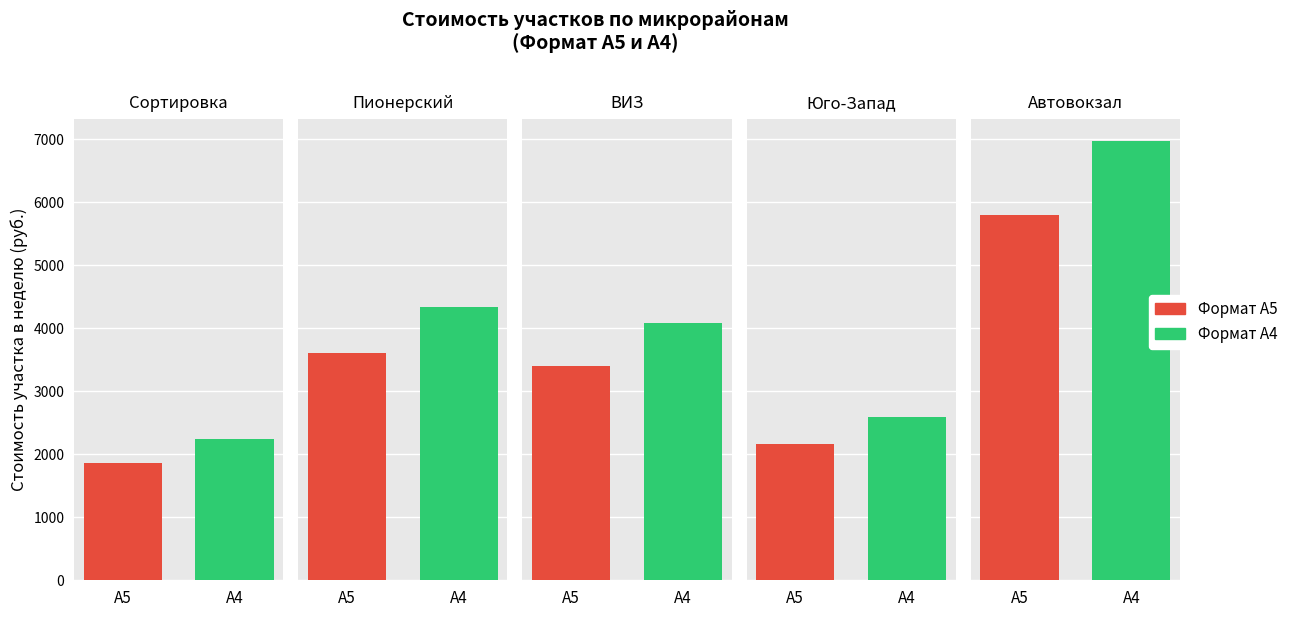

What position from the left is ВИЗ?

3